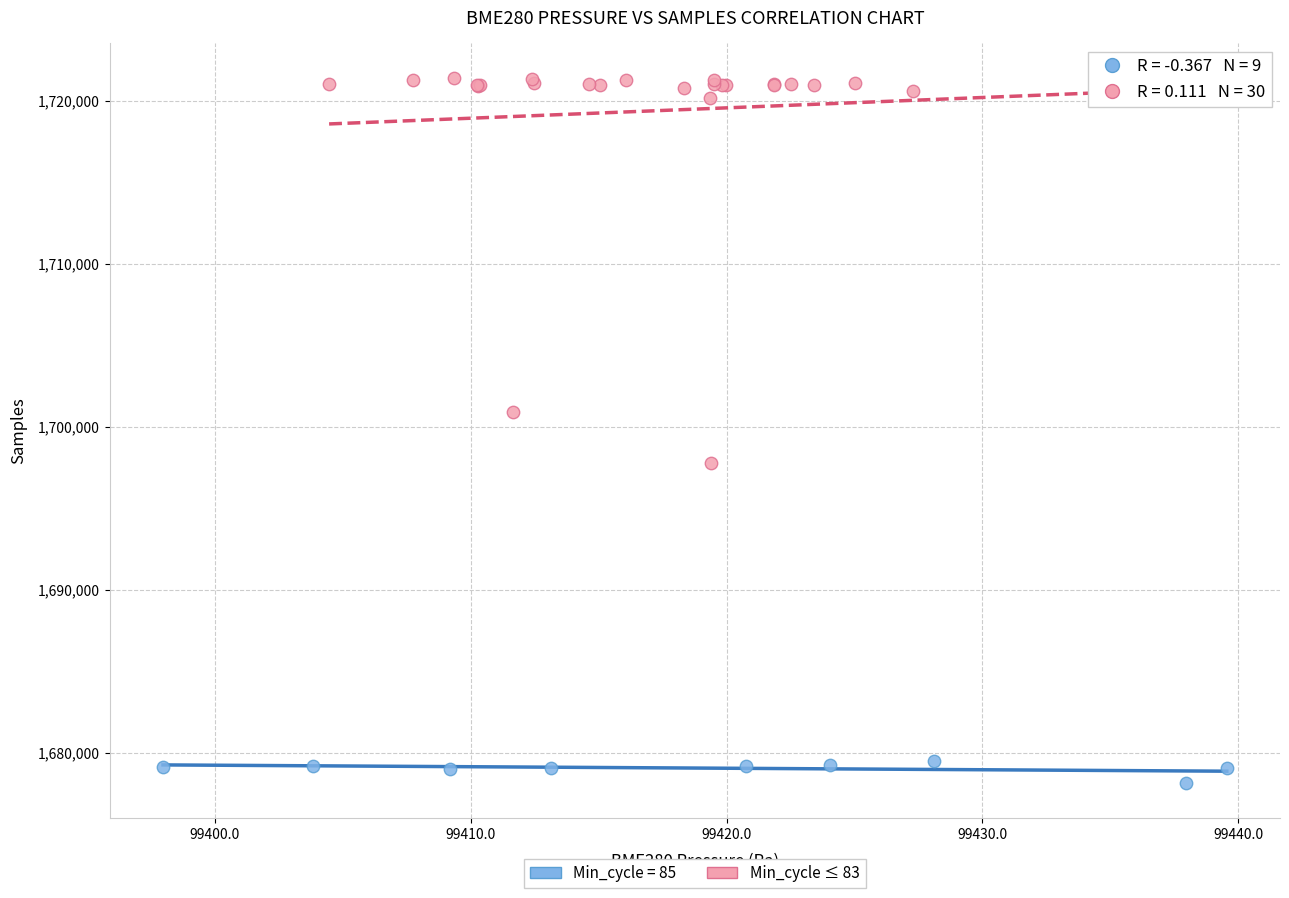

Which series has the largest Y range (max minus min)?

Min_cycle ≤ 83